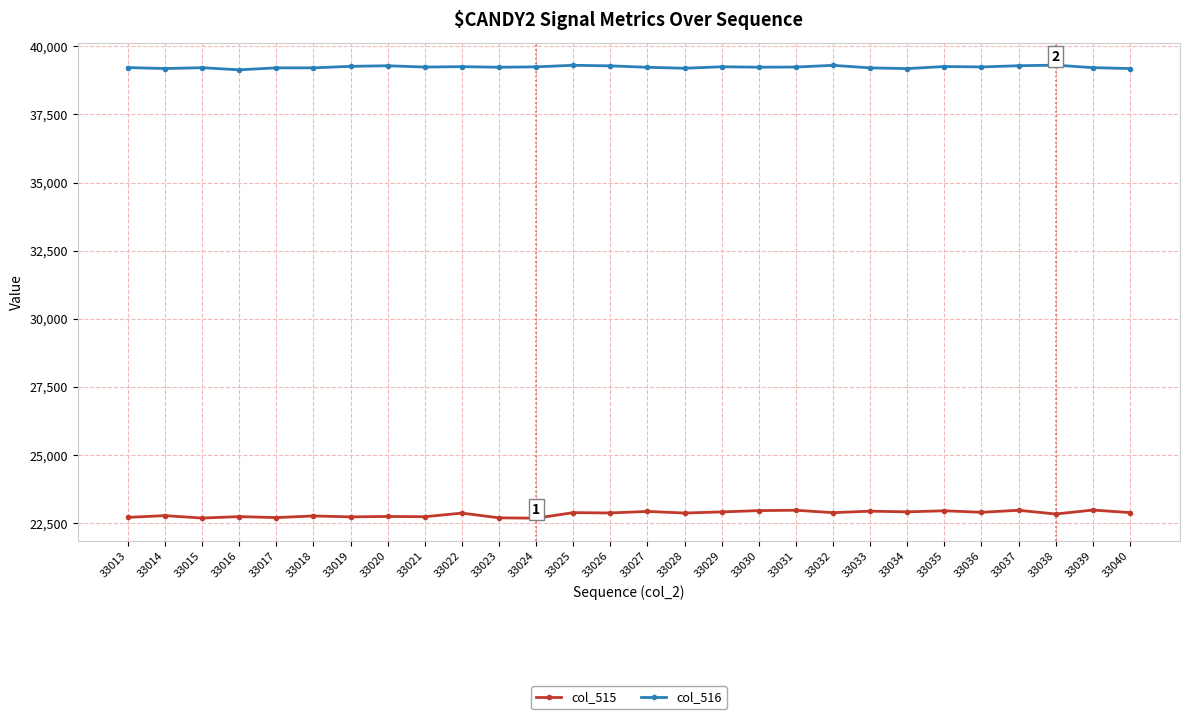

True or false: col_515 and col_516 intersect in this chart.

False